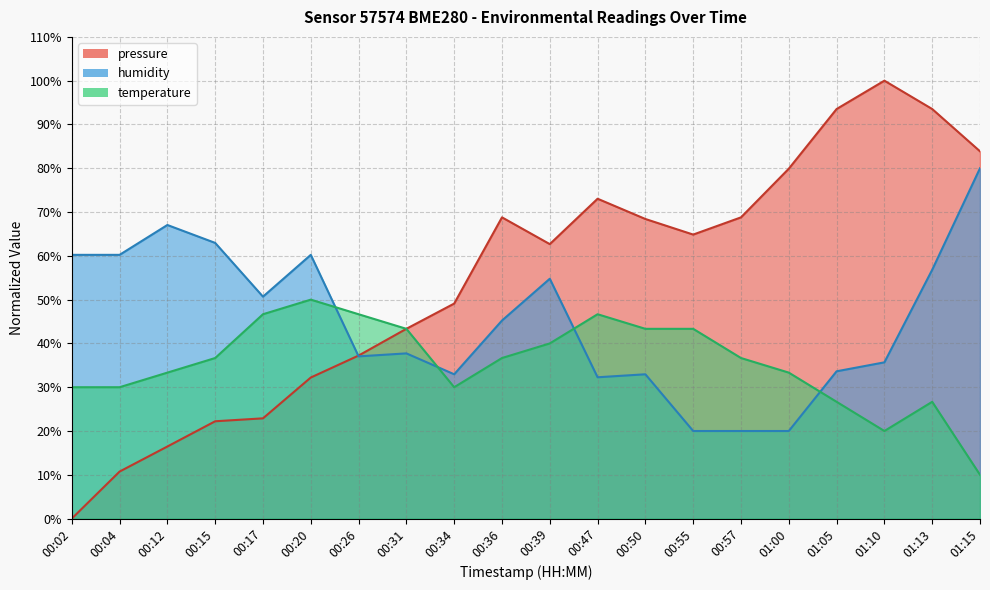

Where is the first local minimum for humidity?

00:17